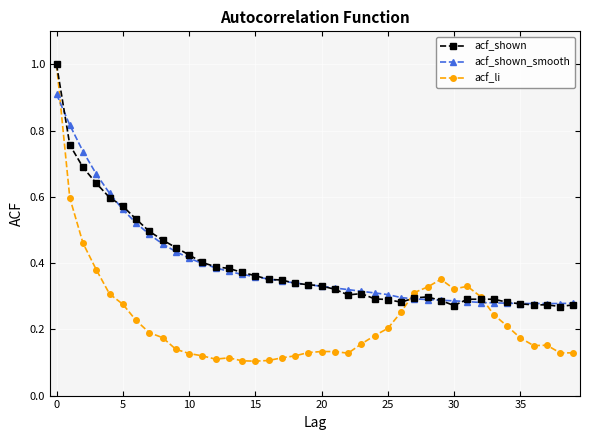

At how many categories does at least one series exceed 0?

40